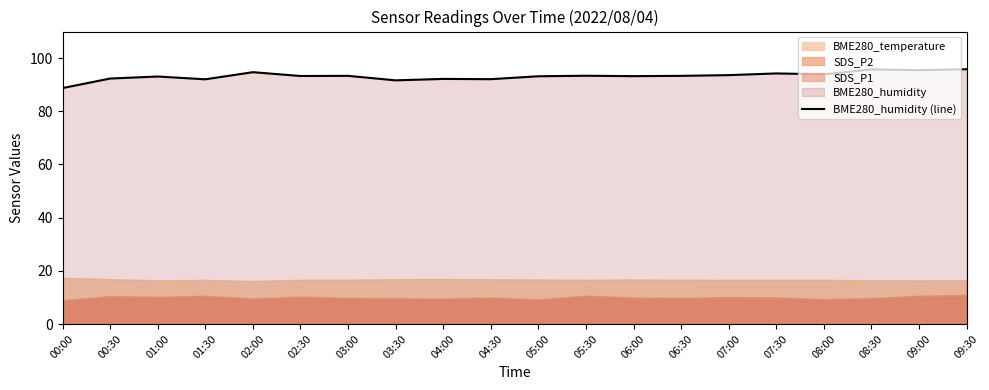

What is the change in value from 02:00 to 04:00?

-2.5